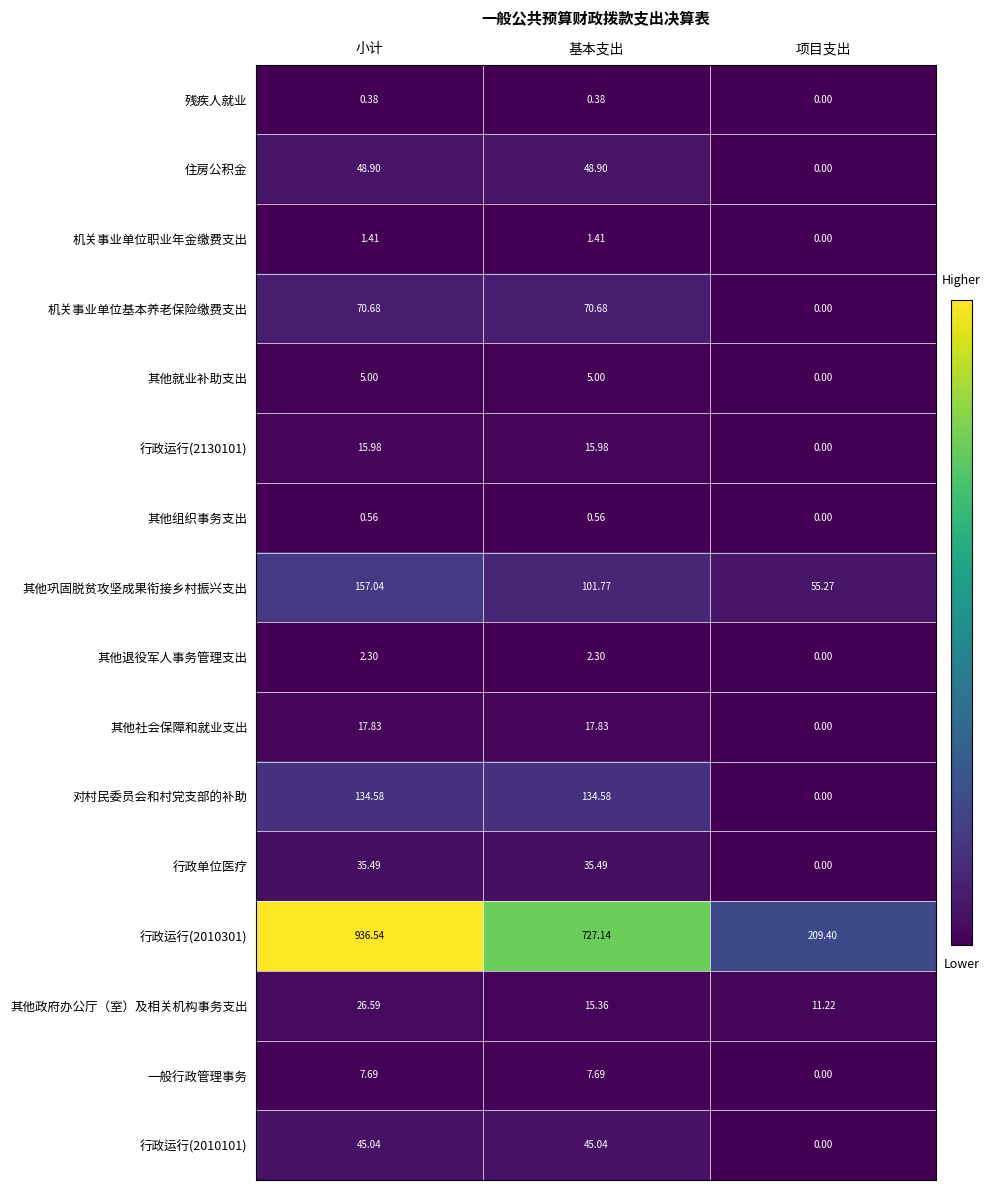

Which category has the highest value across all series?

小计